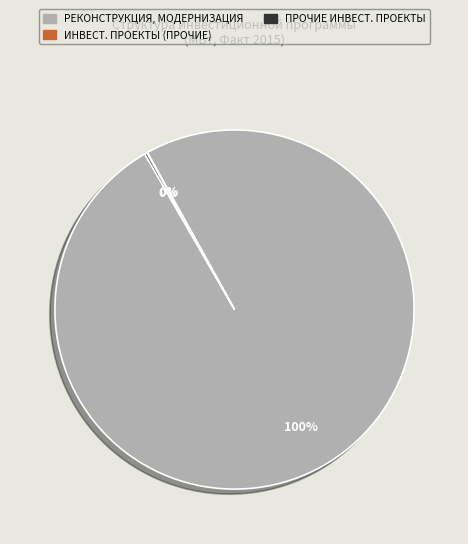

Does any single category account for the majority?

Yes